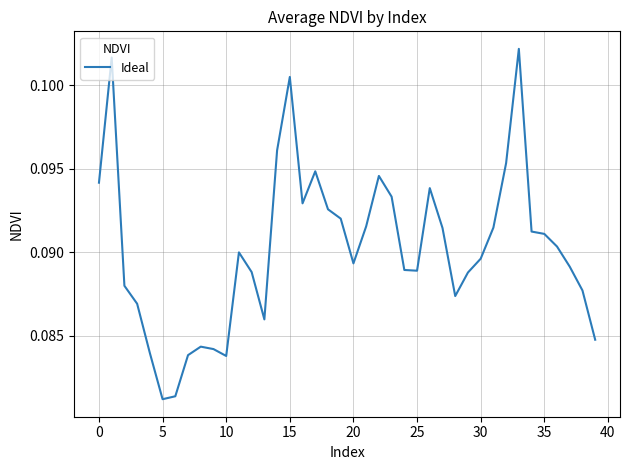

True or false: the data shows 0.2 at 15.

False